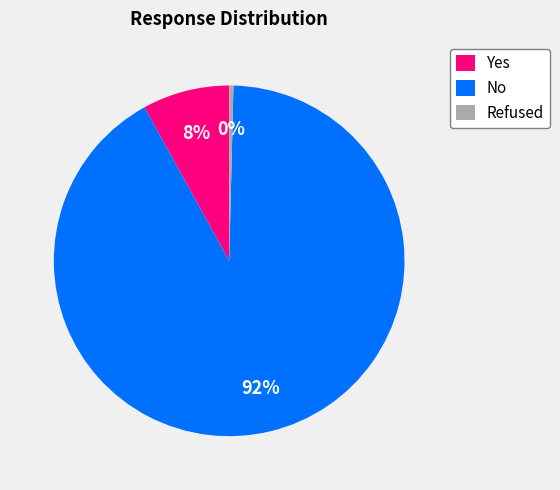

Is the sum of Refused and Yes greater than half?

No